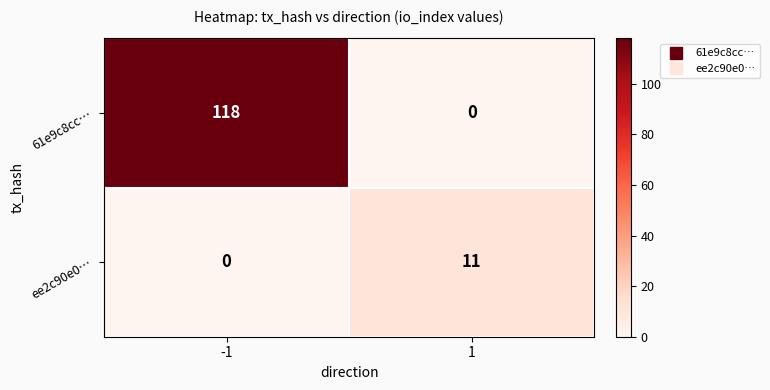

Is the value of 61e9c8cc… at 1 greater than the value of ee2c90e0… at 1?

No